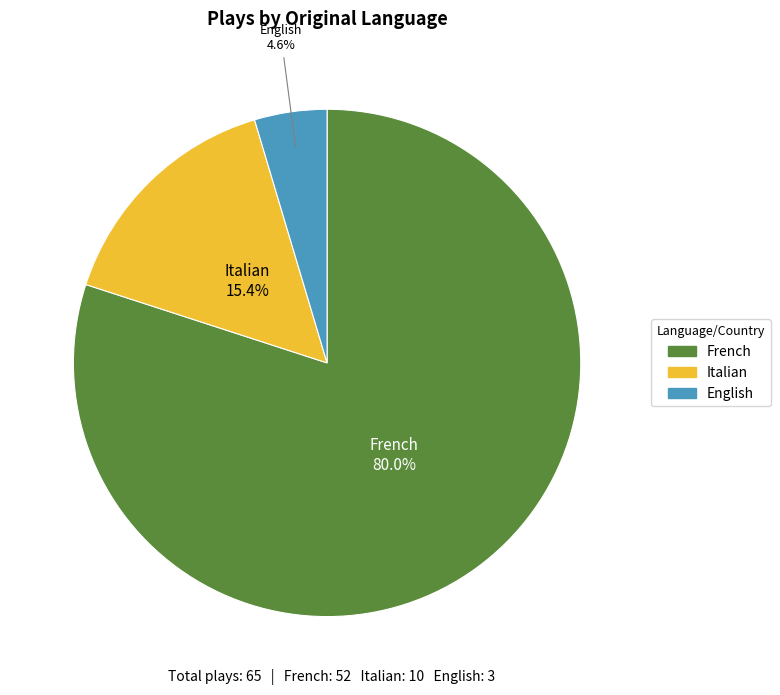

Between English and French, which is larger?

French